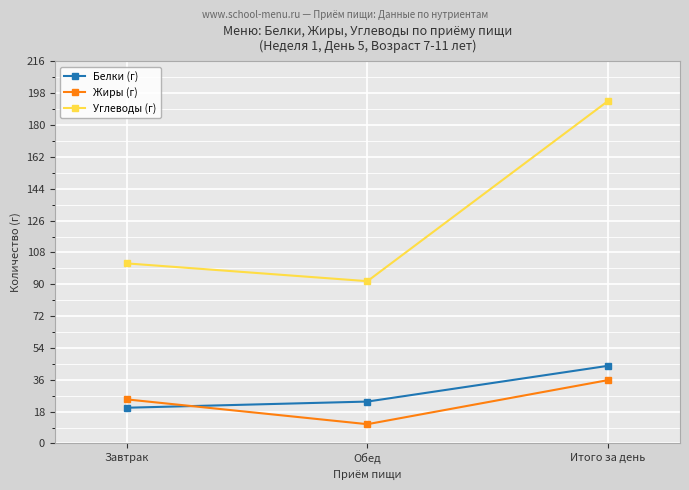

Which series has the largest range (max minus min)?

Углеводы (г)